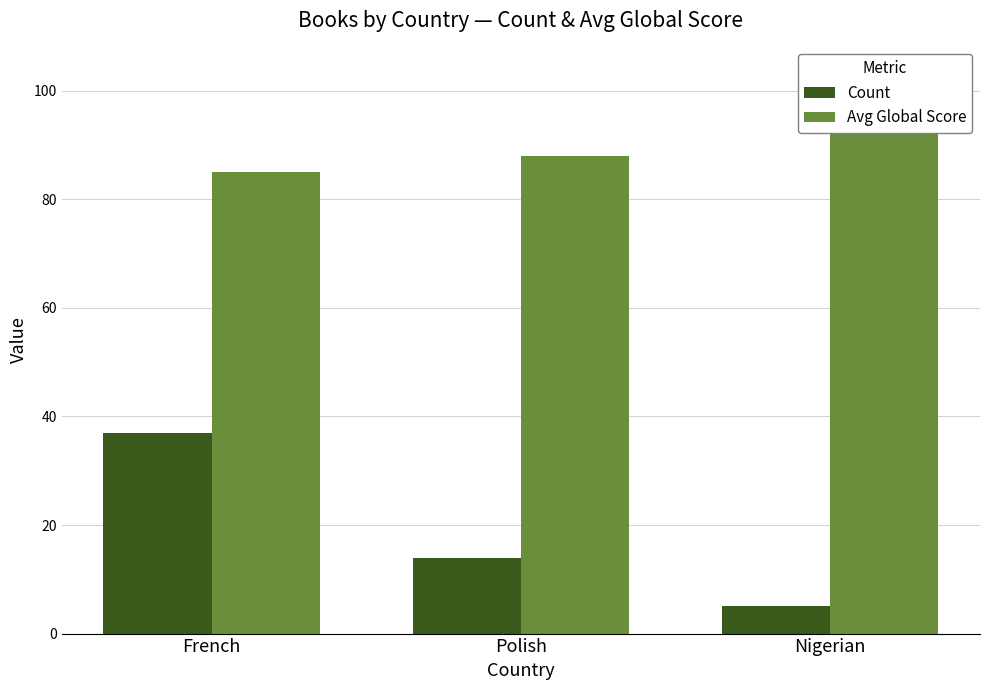

Which series changed the most between Polish and Nigerian?

Avg Global Score